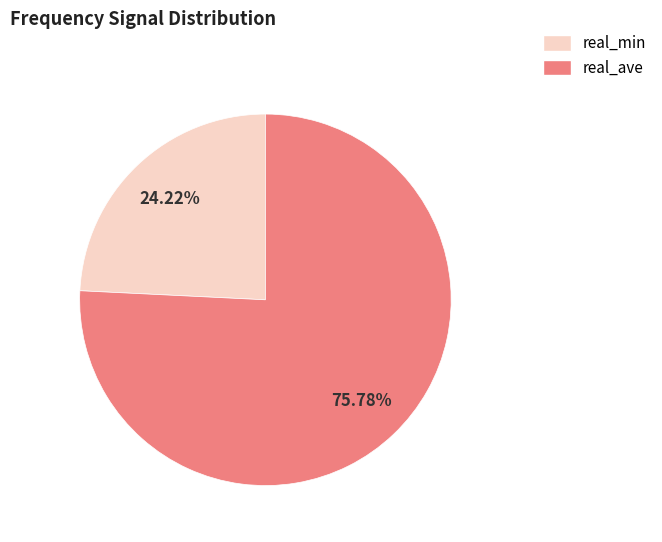

Does any single category account for the majority?

Yes